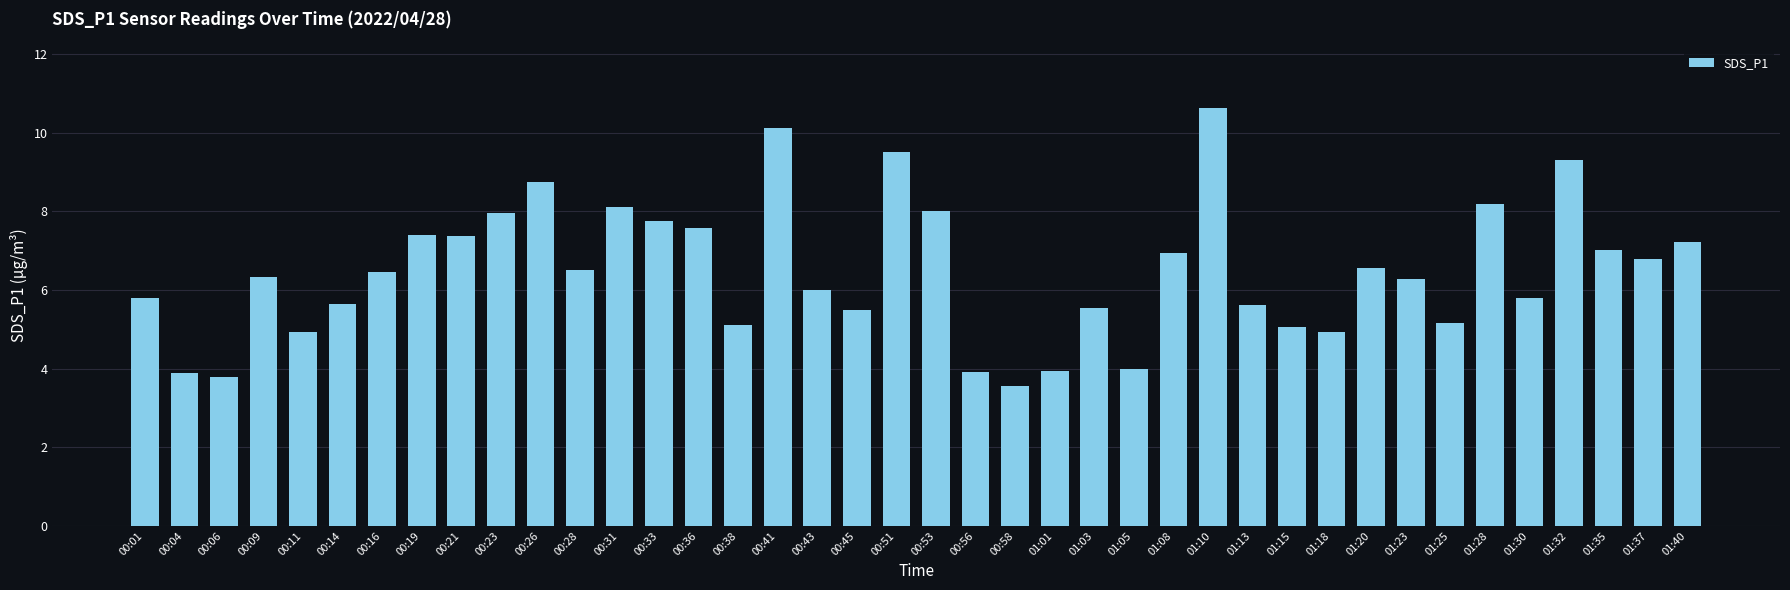

Which category has the lowest value across all series?

00:58